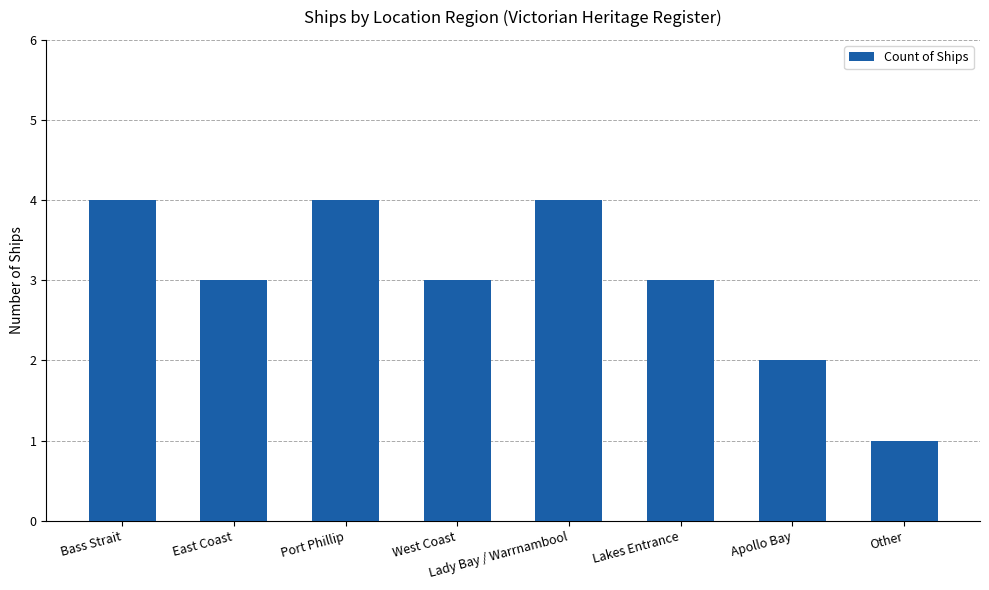

The value at West Coast is 4. True or false?

False